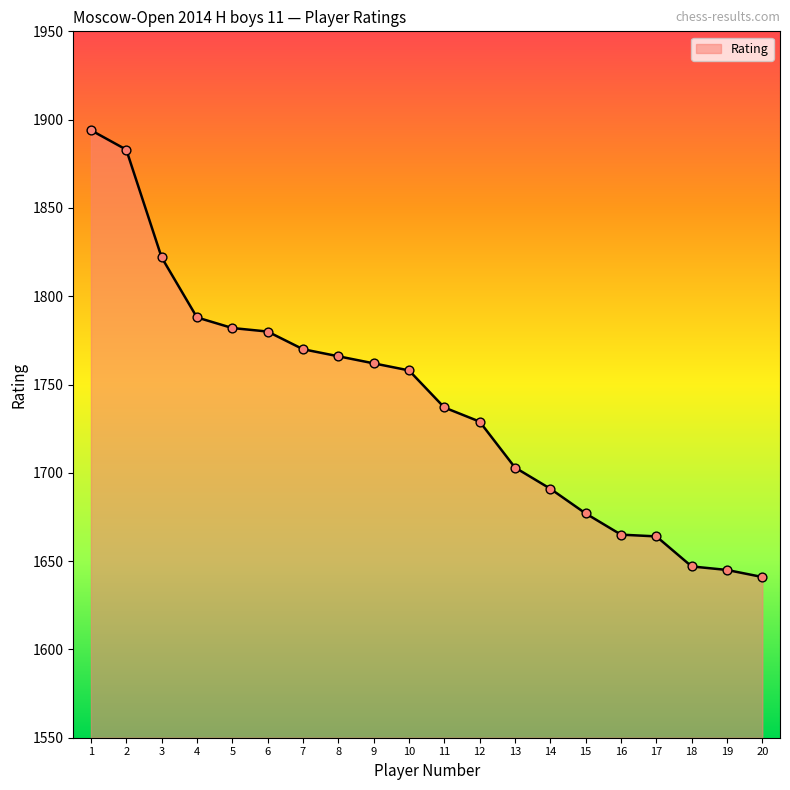

What is the change in value from 3 to 19?

-177